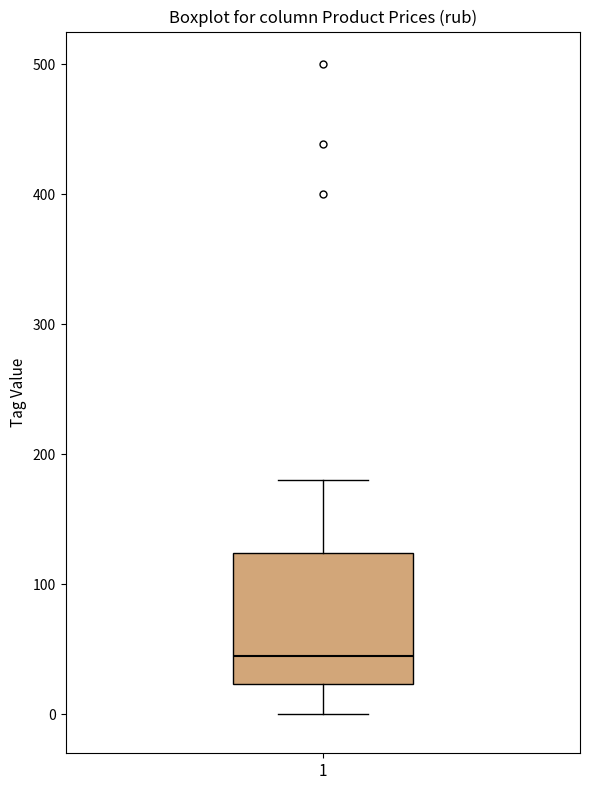

Transcribe this box plot: give where the median line is, the range the box spans, and where the two whiskers end, as read against the y-axis. The values are not printed on the chart, so give them approximately, as read against the axis.

median 50, box 20 to 120, whiskers 0 to 180